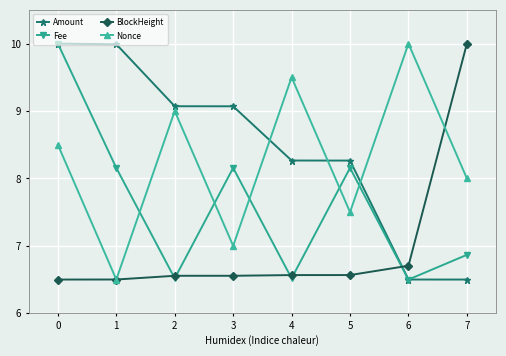

Is this an area chart (filled region under the line)?

No